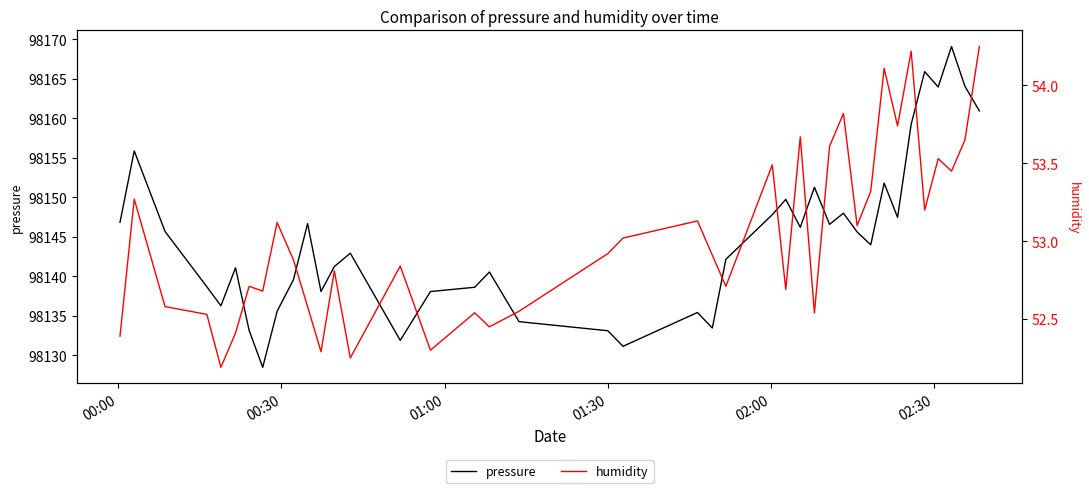

True or false: humidity has a value of 83.1 at 38.

False